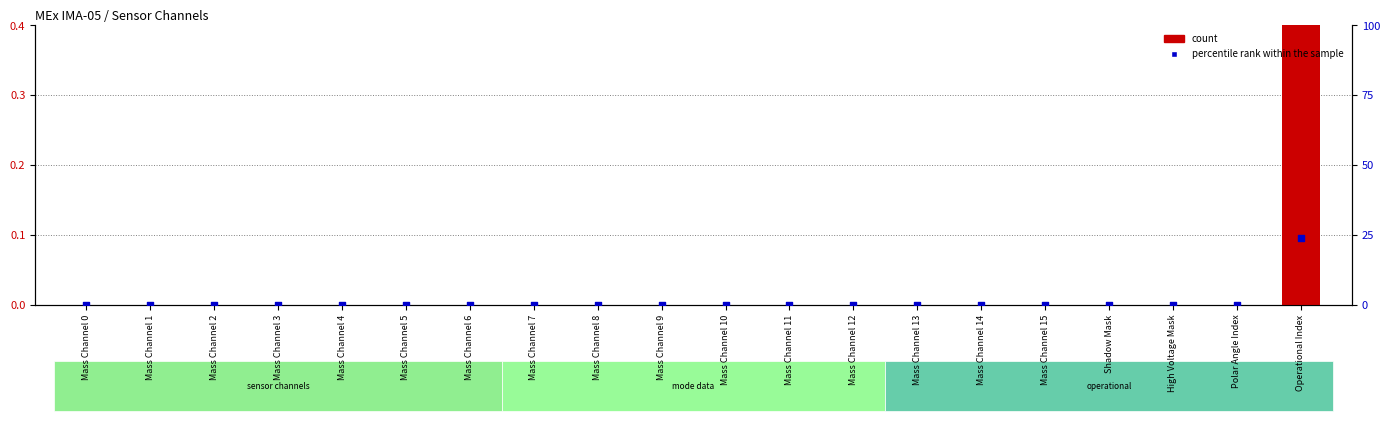

At which category is the sum across all series the highest?

Operational Index